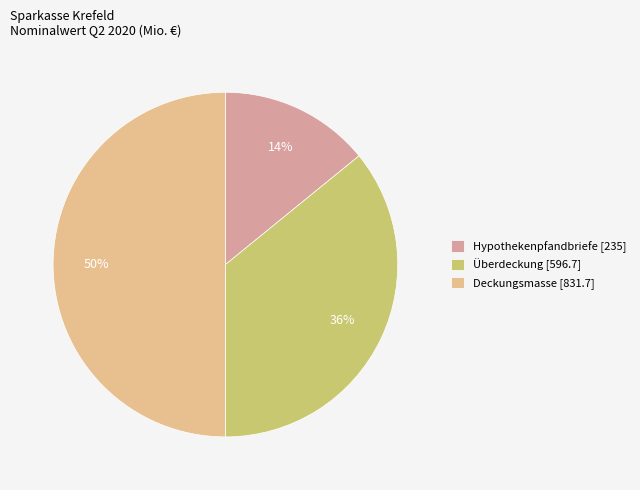

To the nearest percent, what is the difference between the largest and smallest slice percentages?

36%